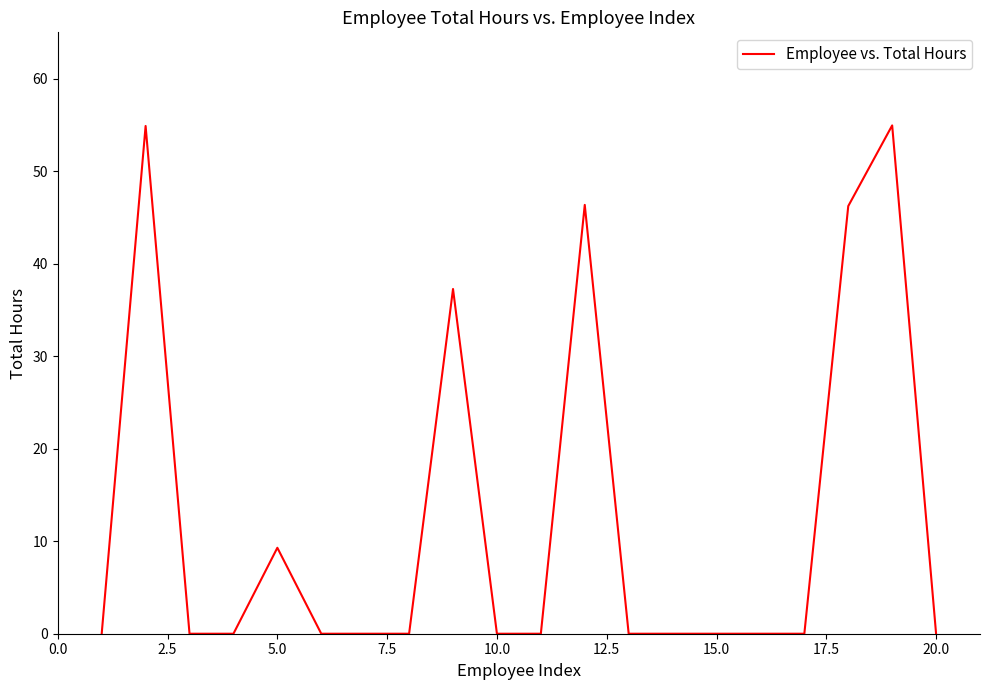

What is the difference between the maximum and minimum values?

54.9